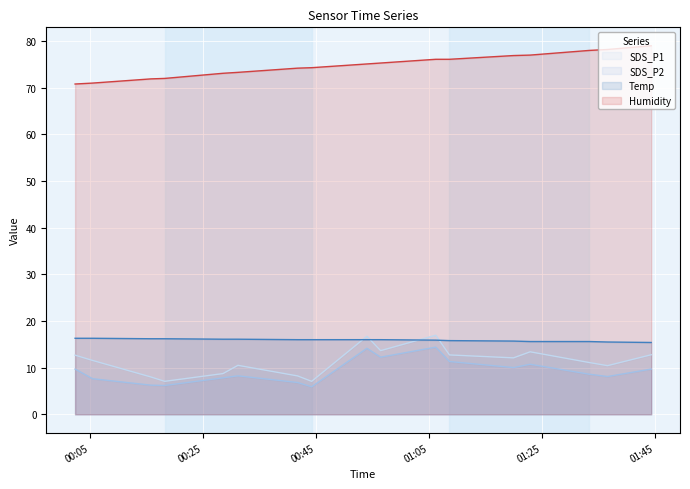

Which series has the largest total across all categories?

Humidity